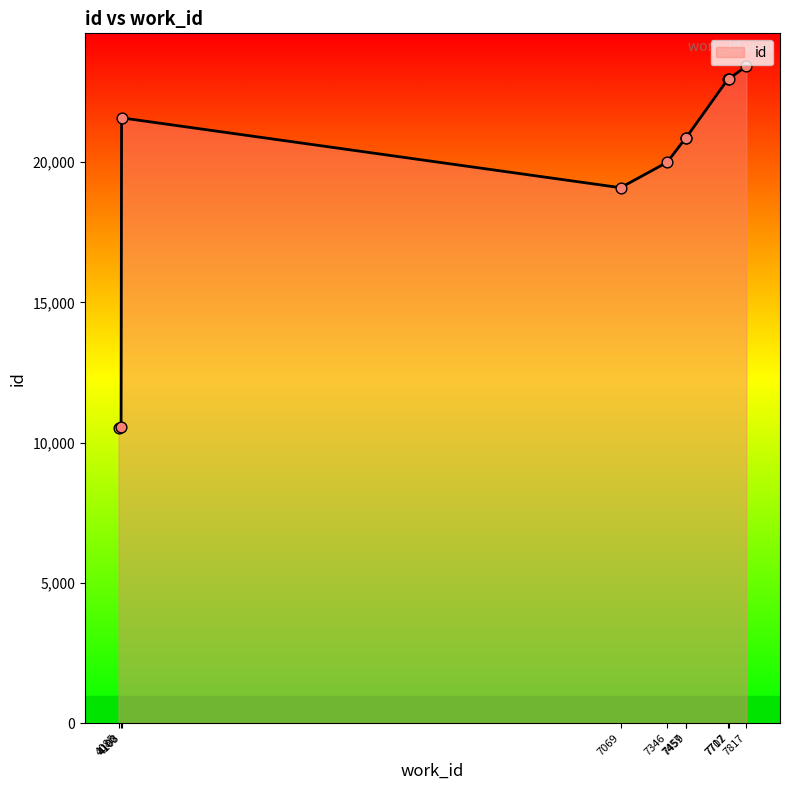

Between 7707 and 4100, which is larger?

7707